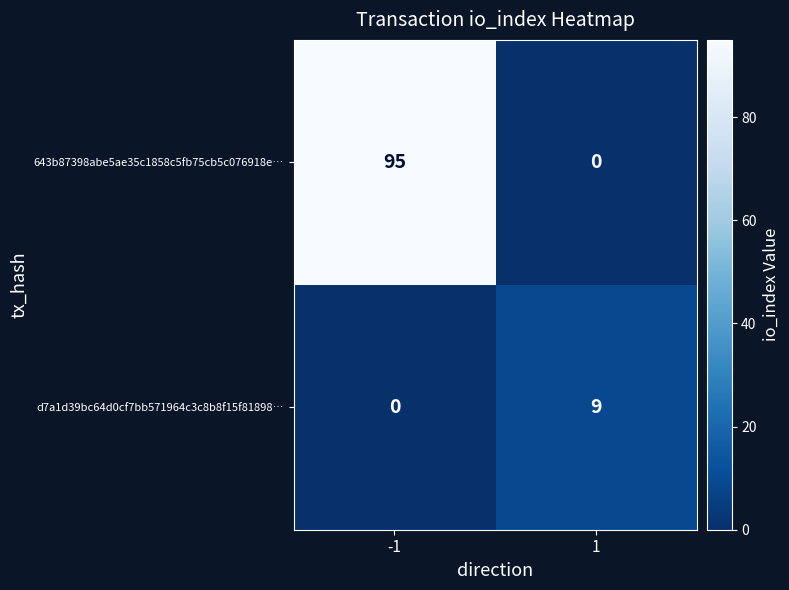

What is the highest value of the 643b87398abe5ae35c1858c5fb75cb5c076918e… series?

95